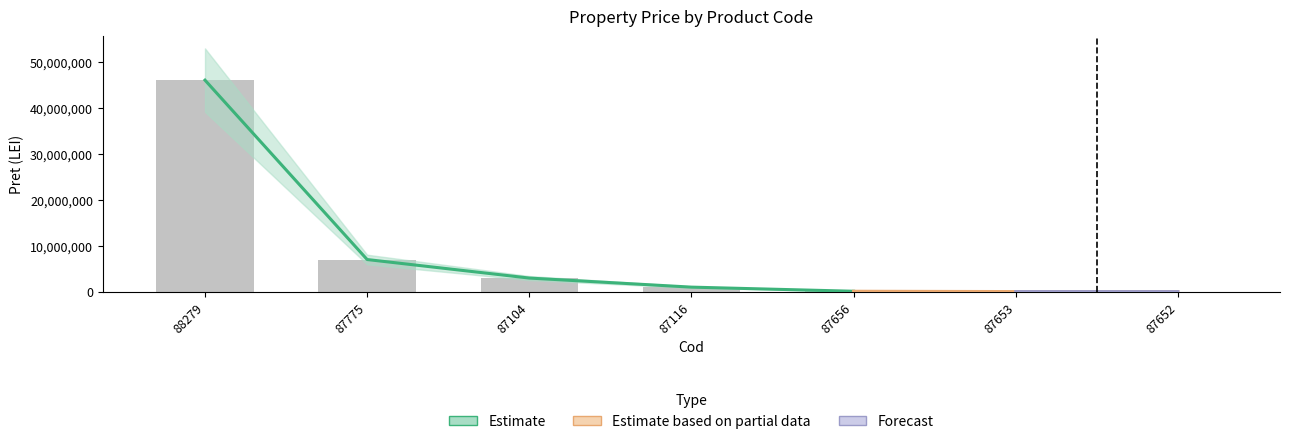

What is the maximum value shown in the chart?

46124273.3